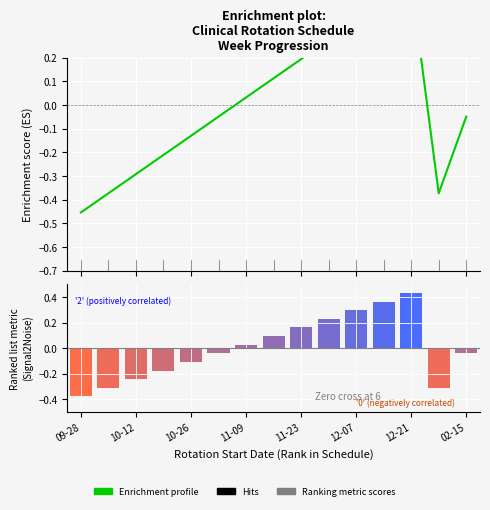

List the series in order of their peak value, lowest first.

Ranking metric scores, Enrichment profile